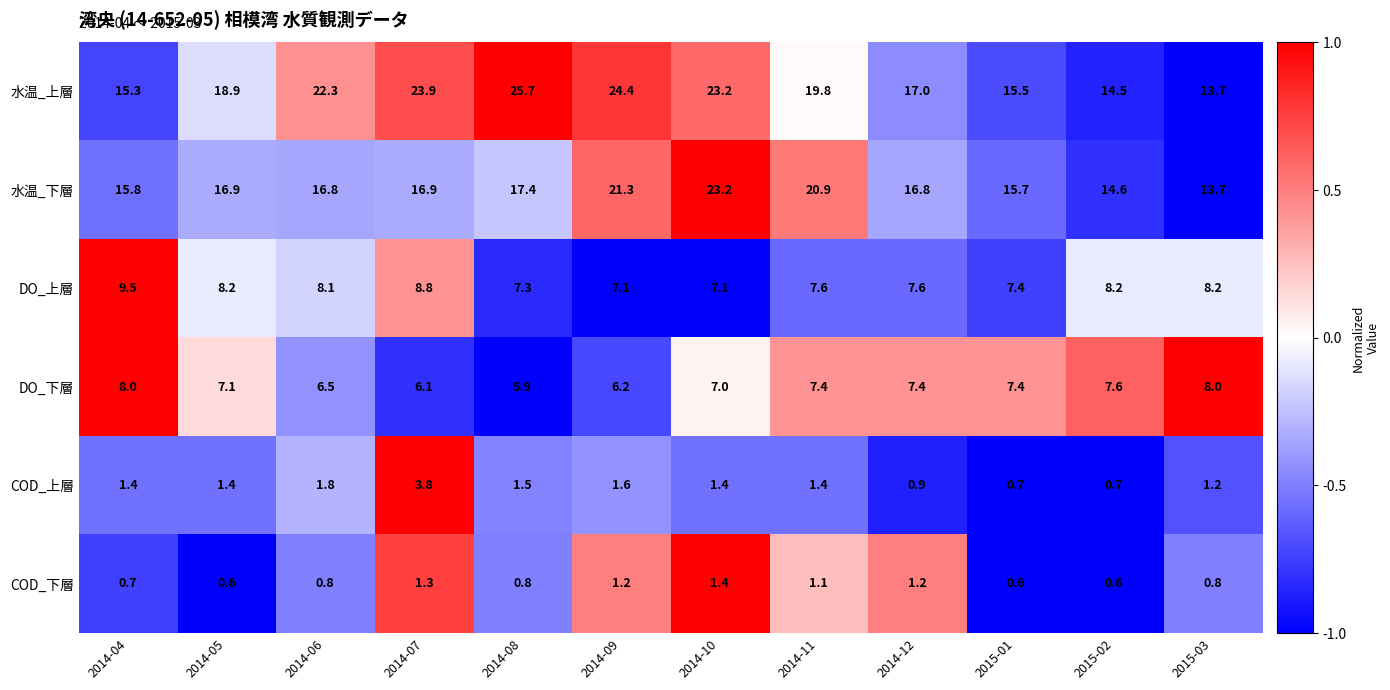

Which series has the largest total across all categories?

水温_上層